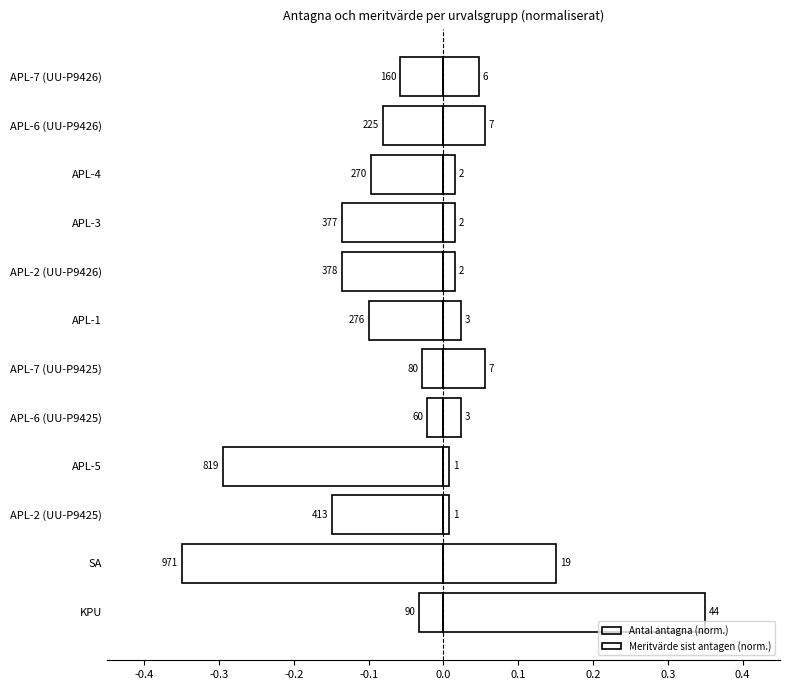

Which series has the largest range (max minus min)?

Antal antagna (norm.)